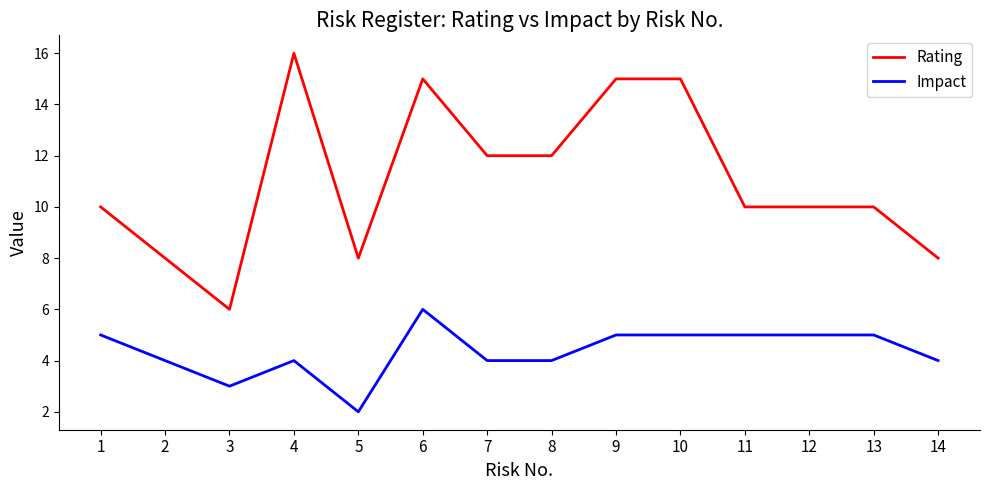

Between 2 and 9, which series saw the biggest shift?

Rating